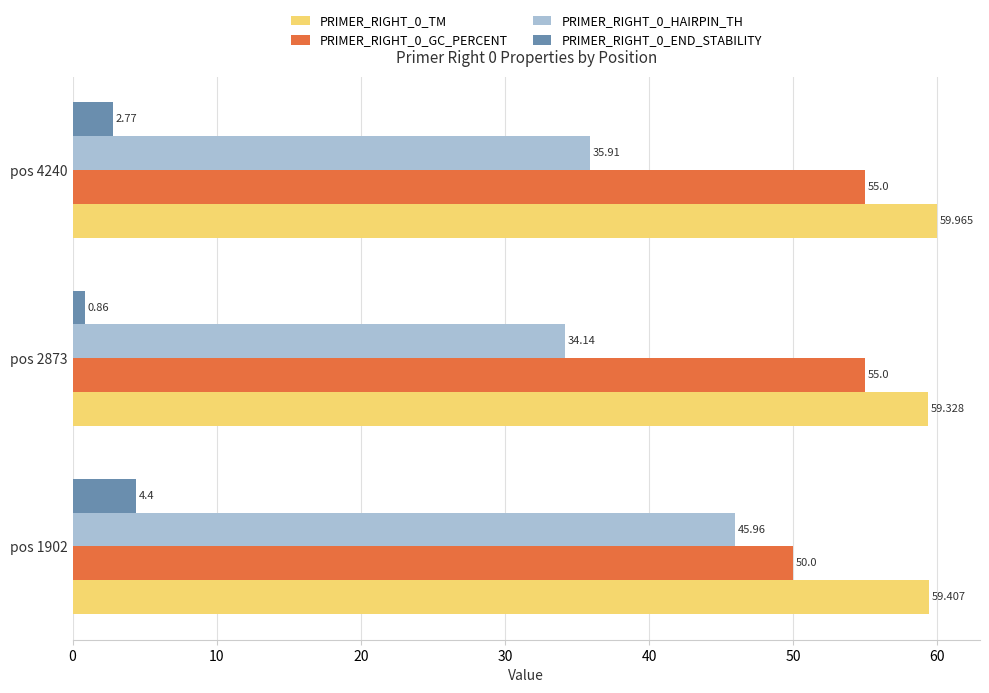

Is the value of PRIMER_RIGHT_0_GC_PERCENT at pos 2873 greater than the value of PRIMER_RIGHT_0_HAIRPIN_TH at pos 4240?

Yes